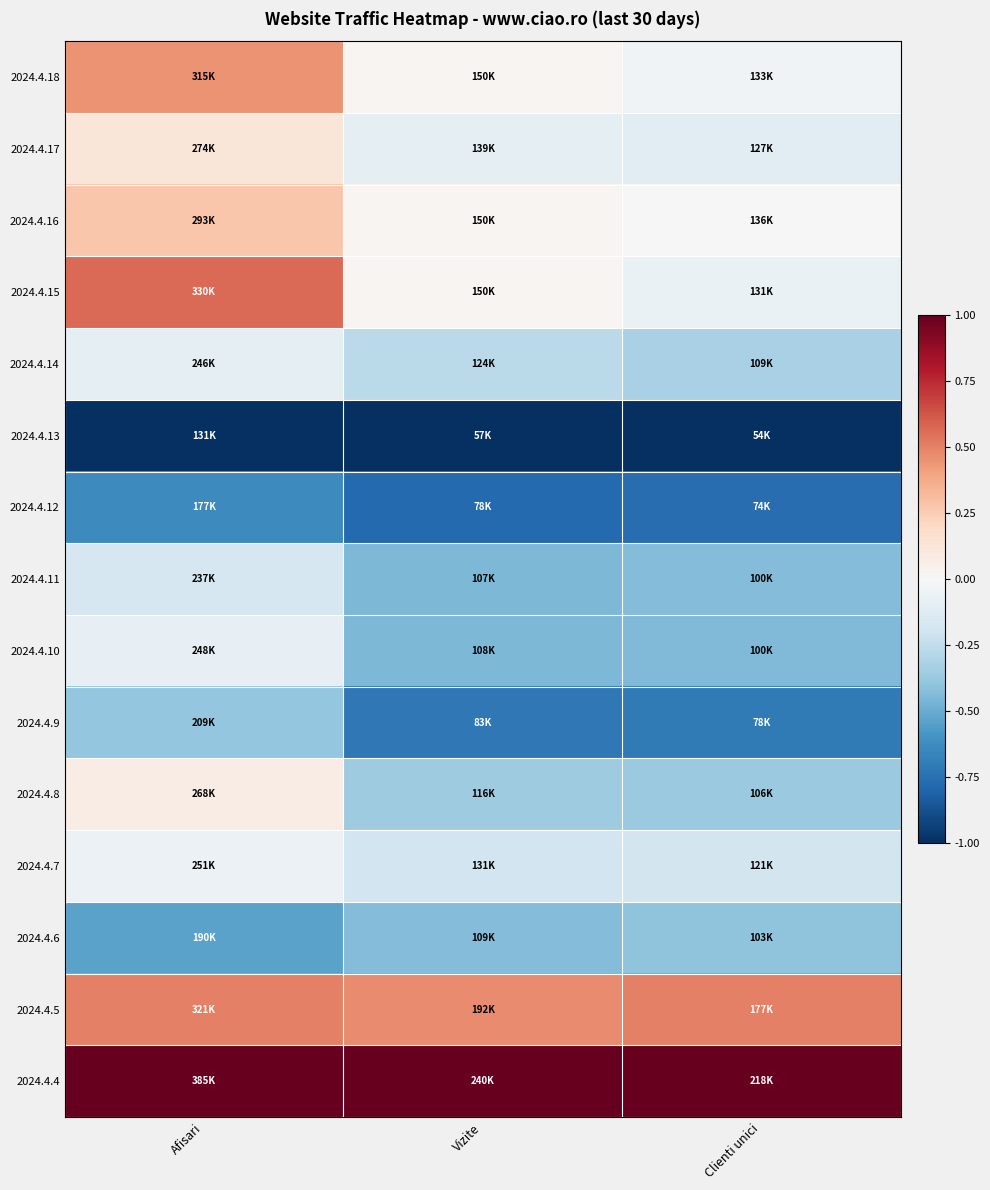

Reading left to right, list all the values displayed in this chart.

2024.4.18: Afisari=0.4	Vizite=0.0	Clienti unici=-0.0
2024.4.17: Afisari=0.1	Vizite=-0.1	Clienti unici=-0.1
2024.4.16: Afisari=0.3	Vizite=0.0	Clienti unici=-0.0
2024.4.15: Afisari=0.6	Vizite=0.0	Clienti unici=-0.1
2024.4.14: Afisari=-0.1	Vizite=-0.3	Clienti unici=-0.3
2024.4.13: Afisari=-1.0	Vizite=-1.0	Clienti unici=-1.0
2024.4.12: Afisari=-0.6	Vizite=-0.8	Clienti unici=-0.8
2024.4.11: Afisari=-0.2	Vizite=-0.5	Clienti unici=-0.4
2024.4.10: Afisari=-0.1	Vizite=-0.4	Clienti unici=-0.4
2024.4.9: Afisari=-0.4	Vizite=-0.7	Clienti unici=-0.7
2024.4.8: Afisari=0.1	Vizite=-0.4	Clienti unici=-0.4
2024.4.7: Afisari=-0.1	Vizite=-0.2	Clienti unici=-0.2
2024.4.6: Afisari=-0.5	Vizite=-0.4	Clienti unici=-0.4
2024.4.5: Afisari=0.5	Vizite=0.5	Clienti unici=0.5
2024.4.4: Afisari=1.0	Vizite=1.0	Clienti unici=1.0